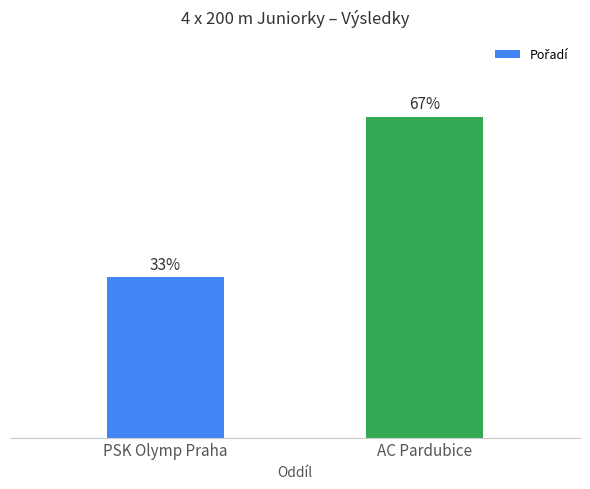

Does the chart contain any negative values?

No